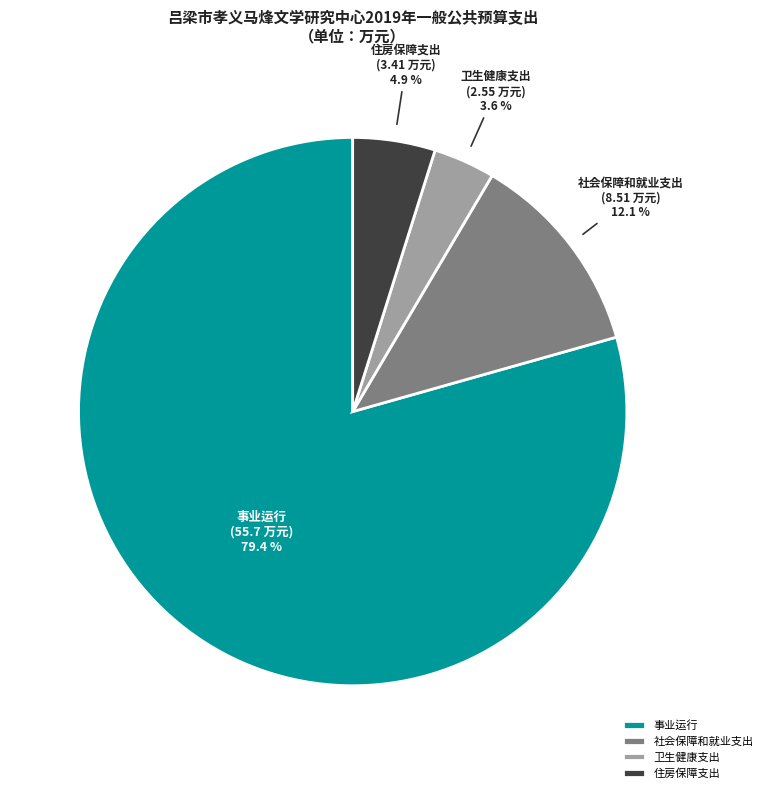

Is it true that 住房保障支出 is 5% of the pie?

True